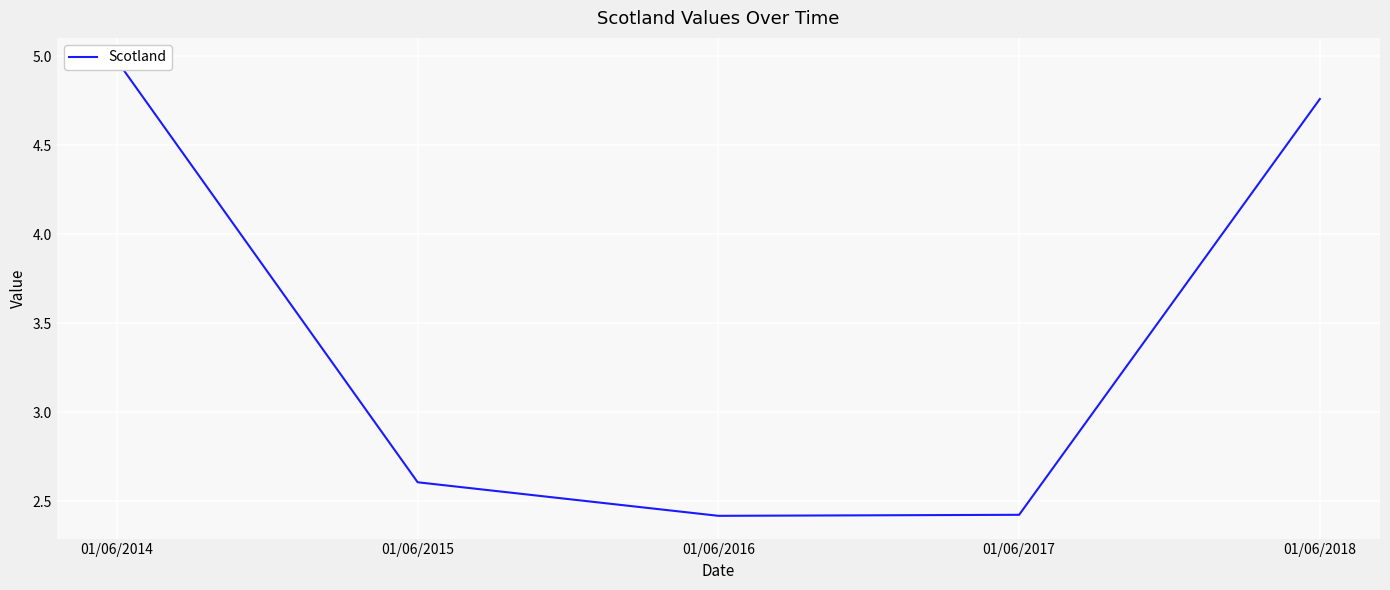

List the labels in order of value, smallest first.

01/06/2016, 01/06/2017, 01/06/2015, 01/06/2018, 01/06/2014